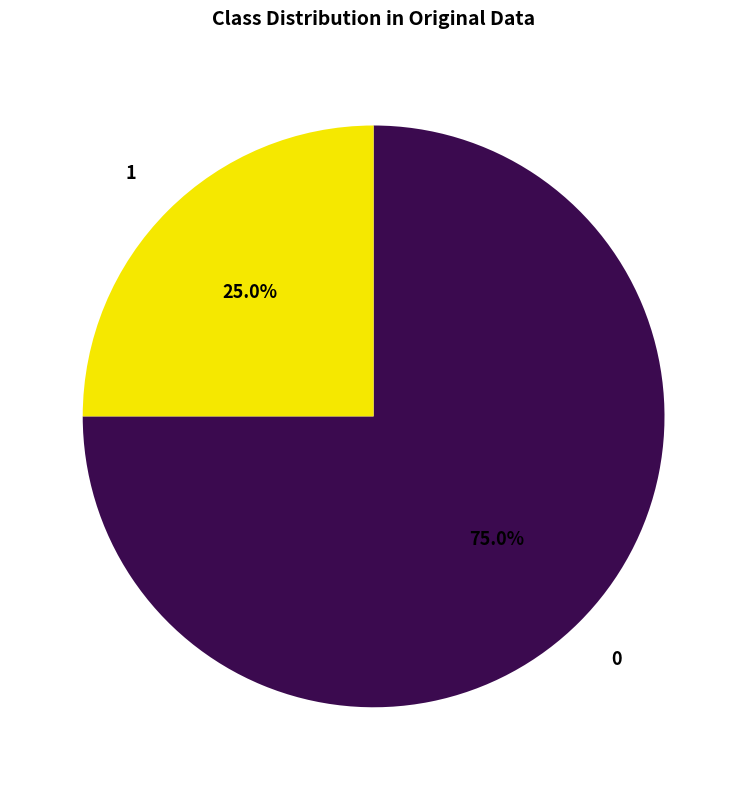

Rank the categories by value from highest to lowest.

0, 1